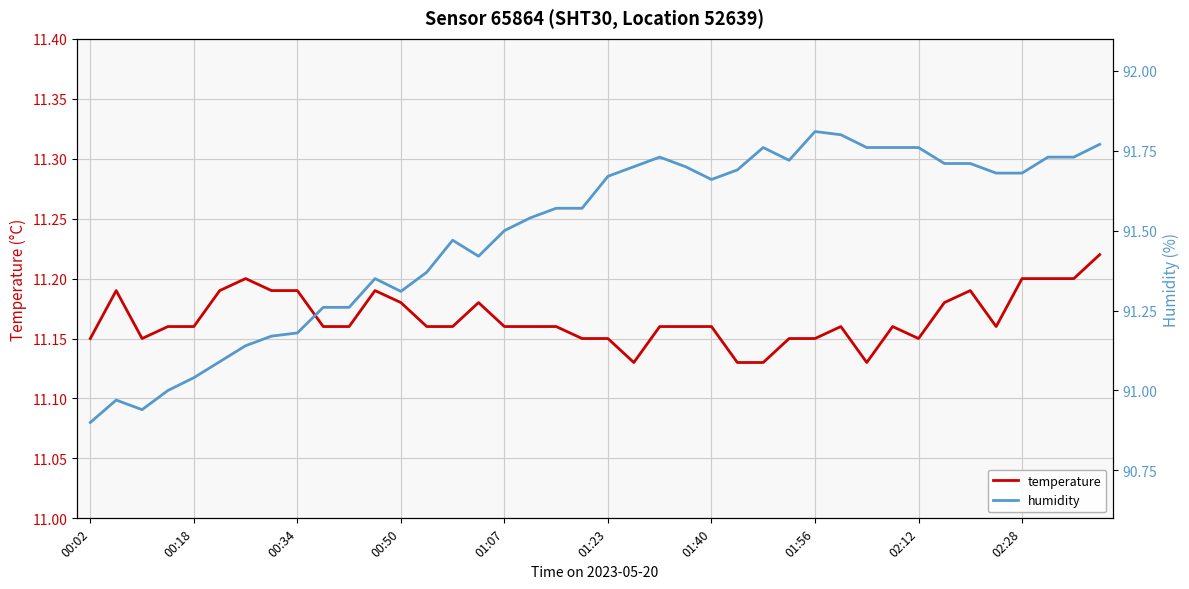

True or false: temperature and humidity intersect in this chart.

False